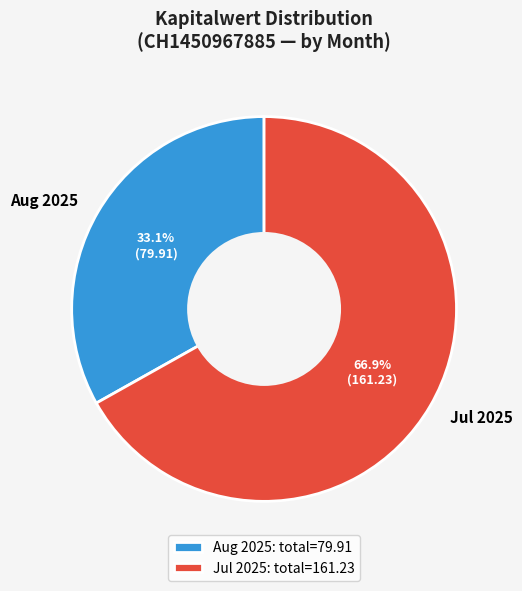

Approximately how many times larger is the value at Jul 2025 compared to Aug 2025?

2.0